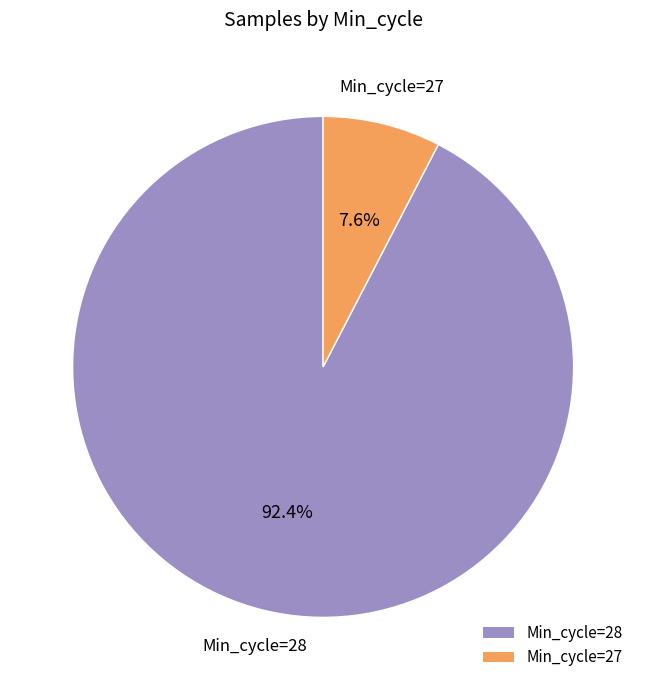

Is the sum of Min_cycle=28 and Min_cycle=27 greater than half?

Yes